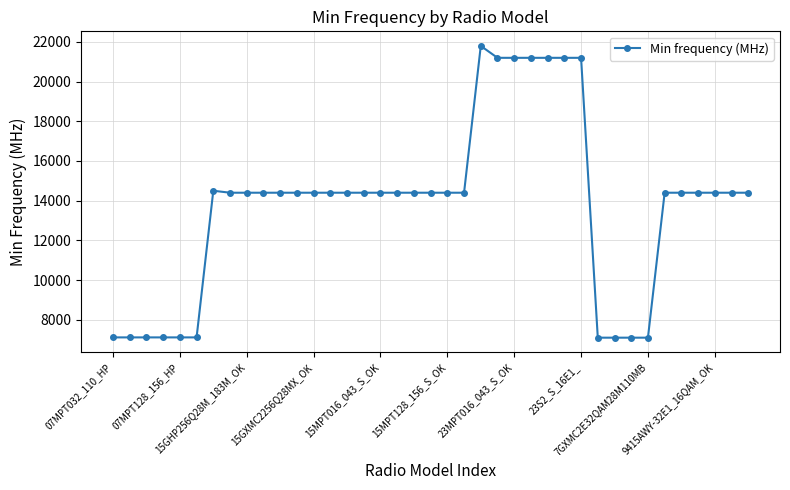

What is the maximum value shown in the chart?

21800